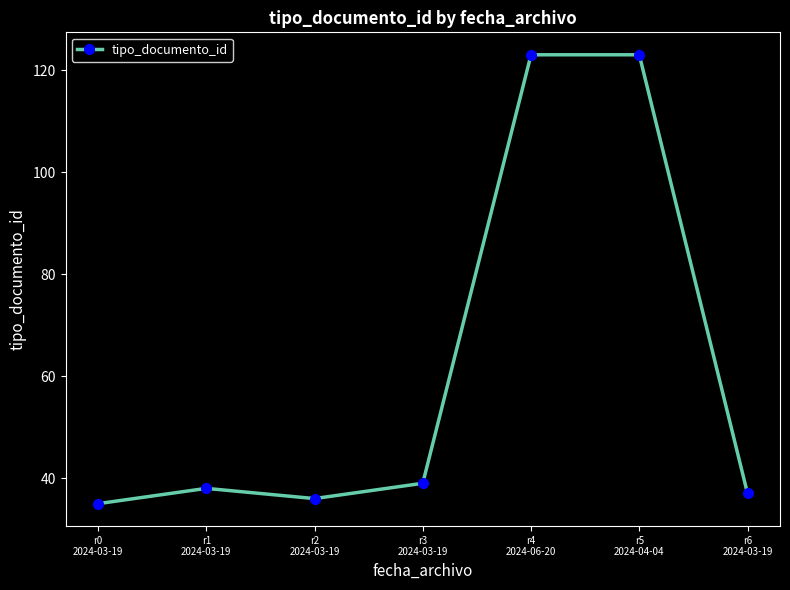

At which category does the data reach its first local peak?

r1
2024-03-19